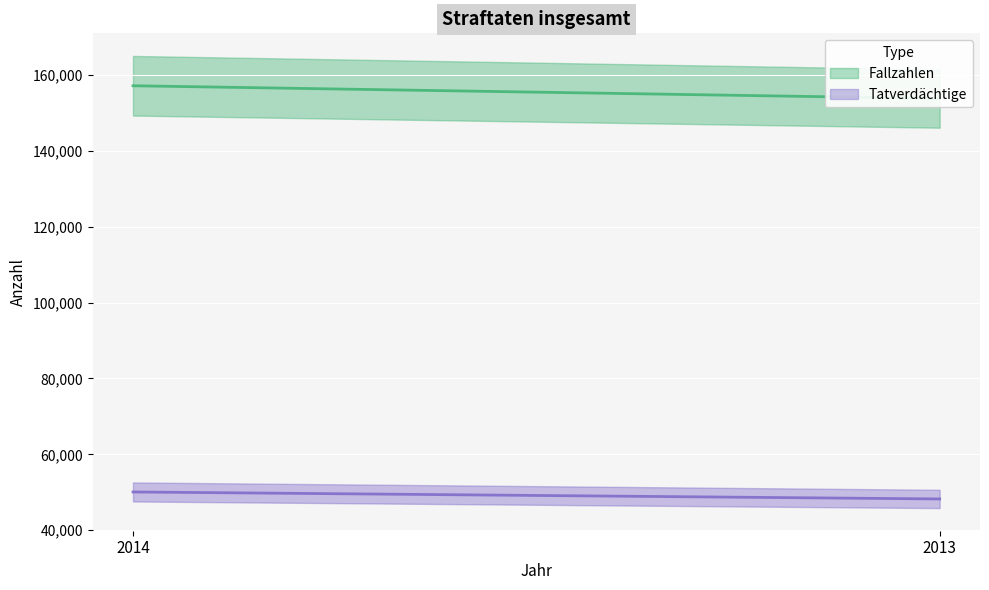

Rank the series at 2013 from lowest to highest value.

Tatverdächtige, Fallzahlen